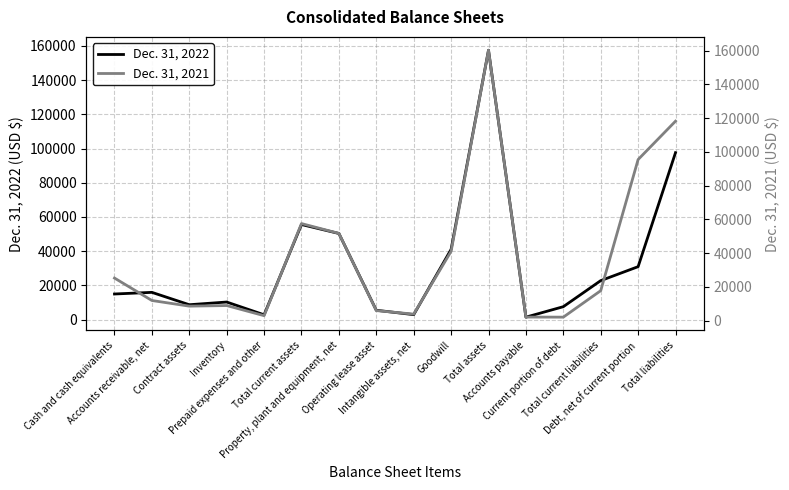

At which label does Dec. 31, 2022 reach its peak?

Total assets